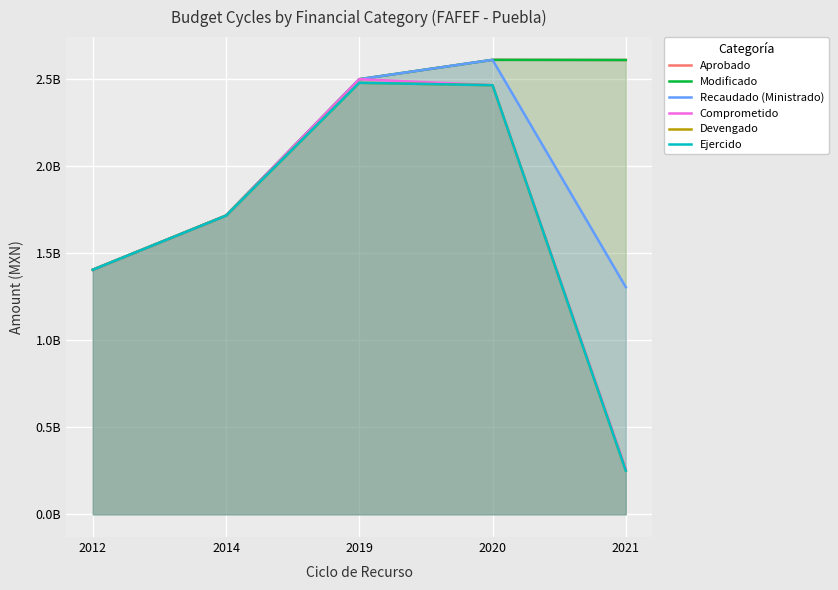

Which series has the largest range (max minus min)?

Comprometido